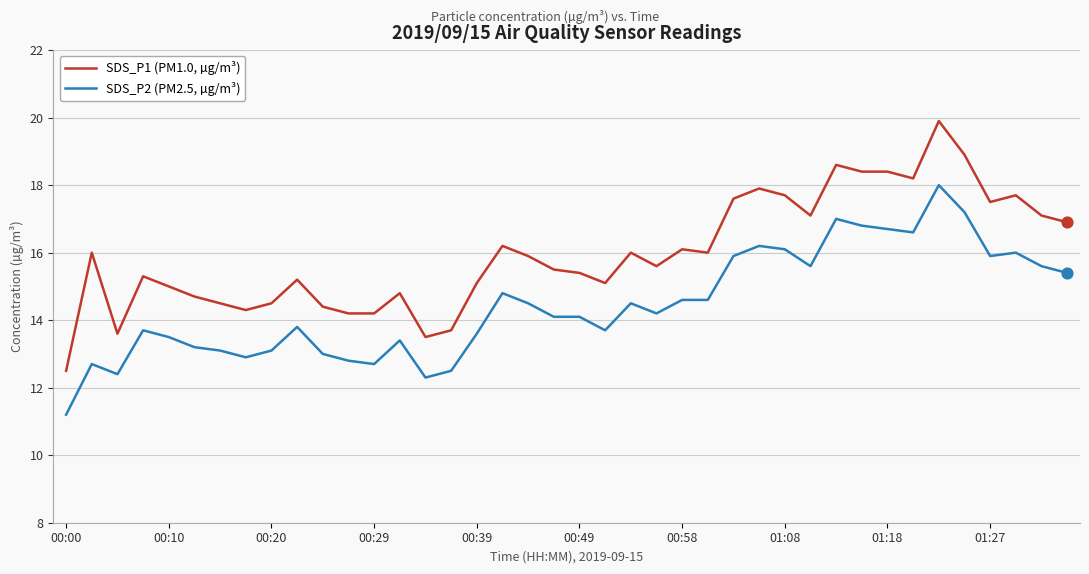

Which series has the largest range (max minus min)?

SDS_P1 (PM1.0, µg/m³)